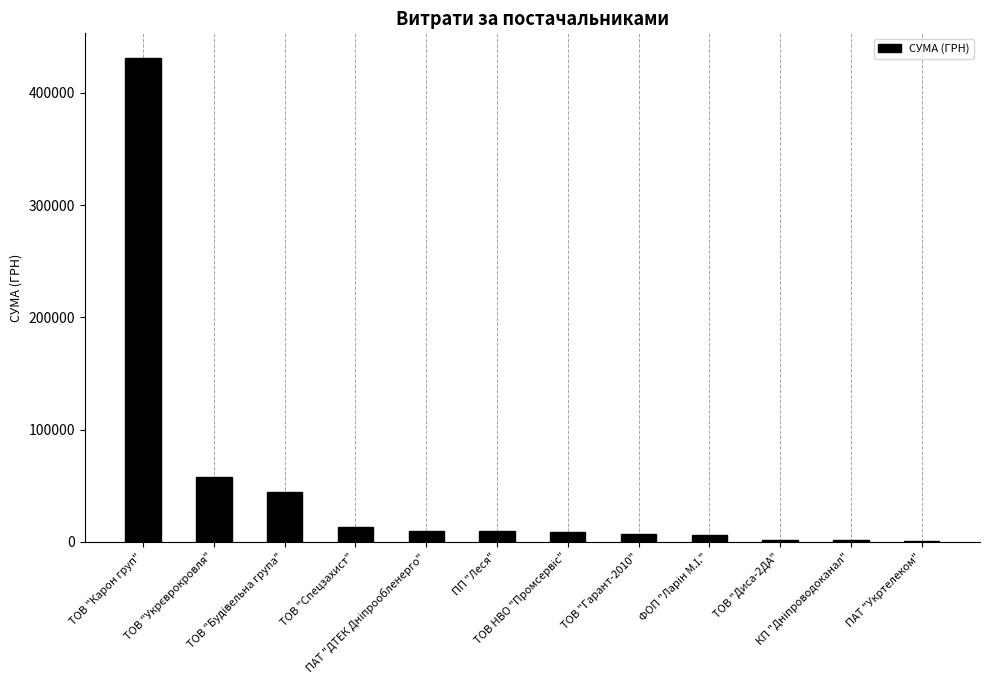

How many categories are shown in the chart?

12